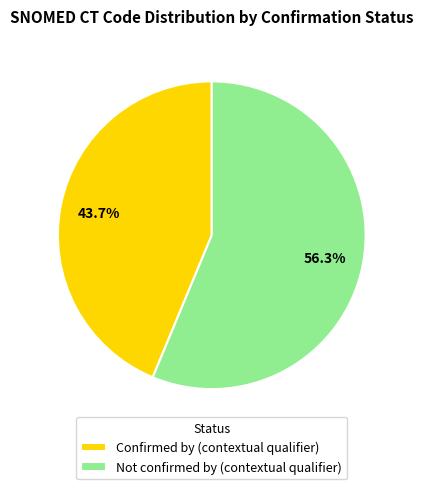

Is it true that Confirmed by (contextual qualifier) is 44% of the pie?

True